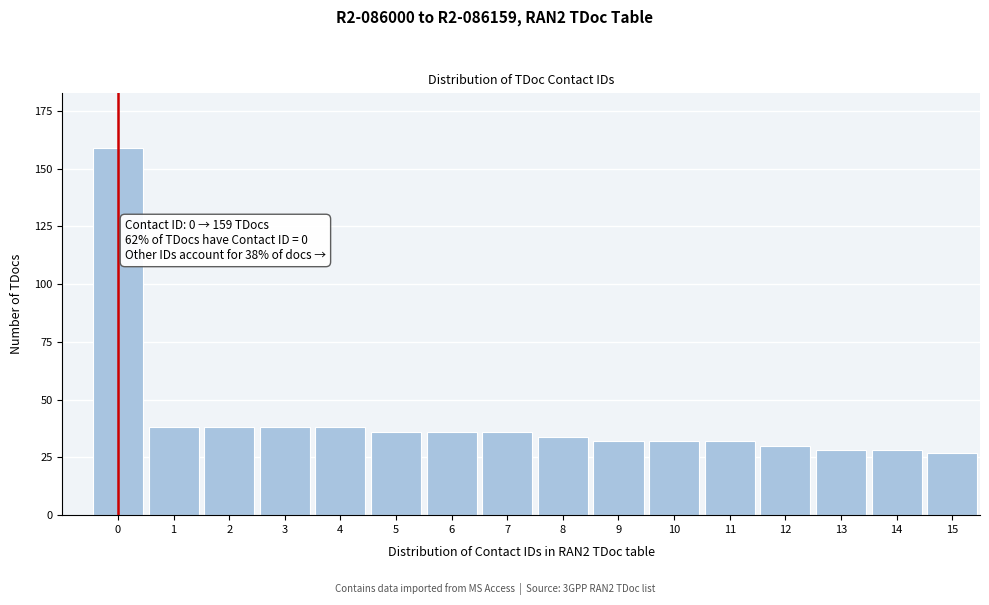

Reading left to right, list all the values displayed in this chart.

159	38	38	38	38	36	36	36	34	32	32	32	30	28	28	27